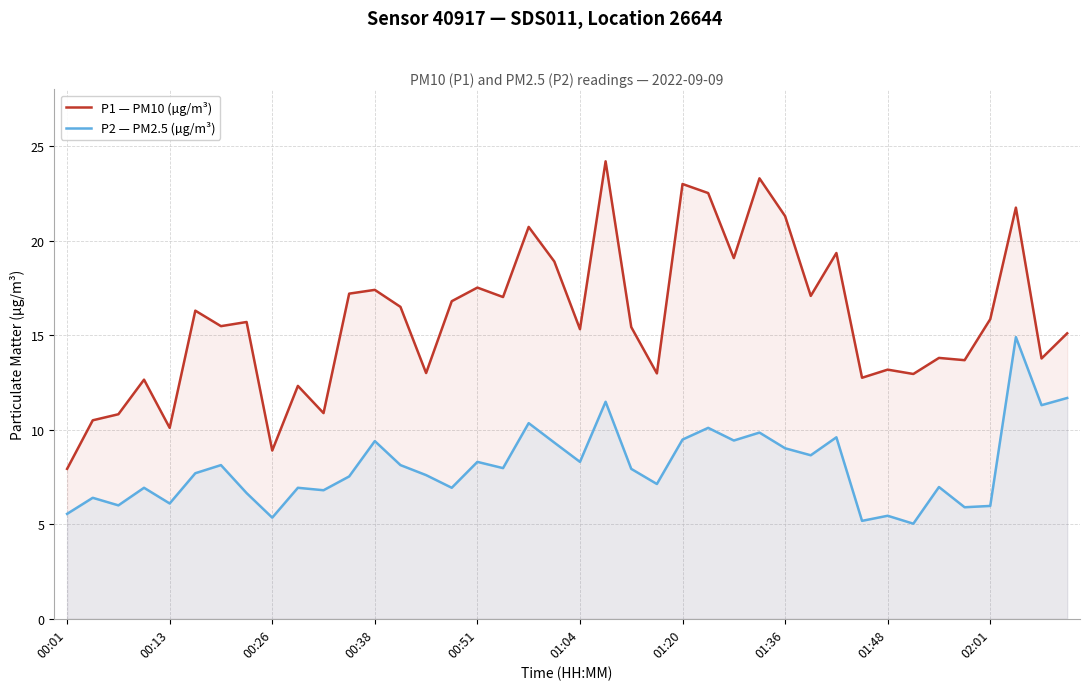

What is the maximum value shown in the chart?

24.2